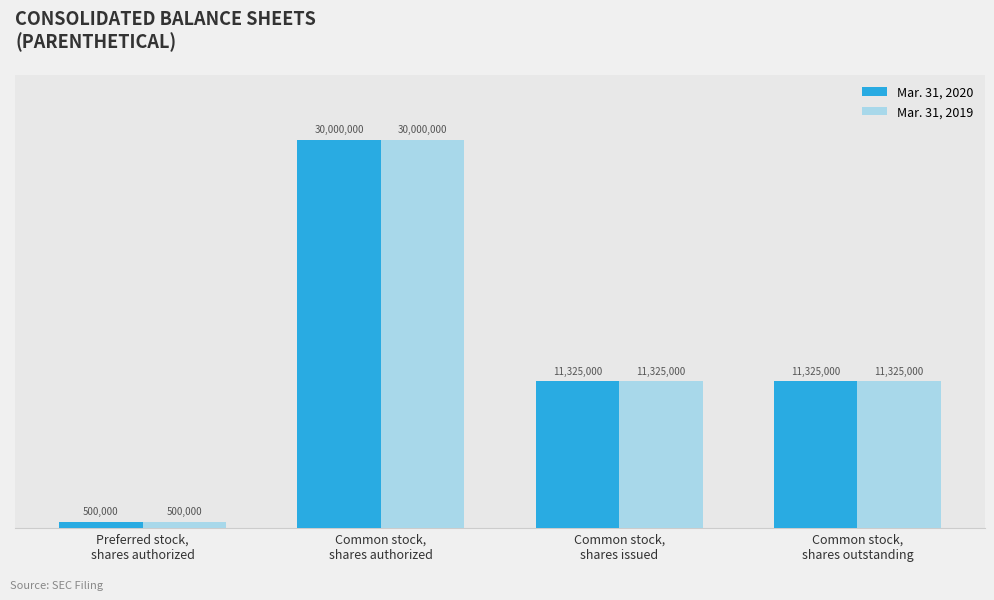

What is the value of the Mar. 31, 2020 bar at the 2nd from the left?

30000000